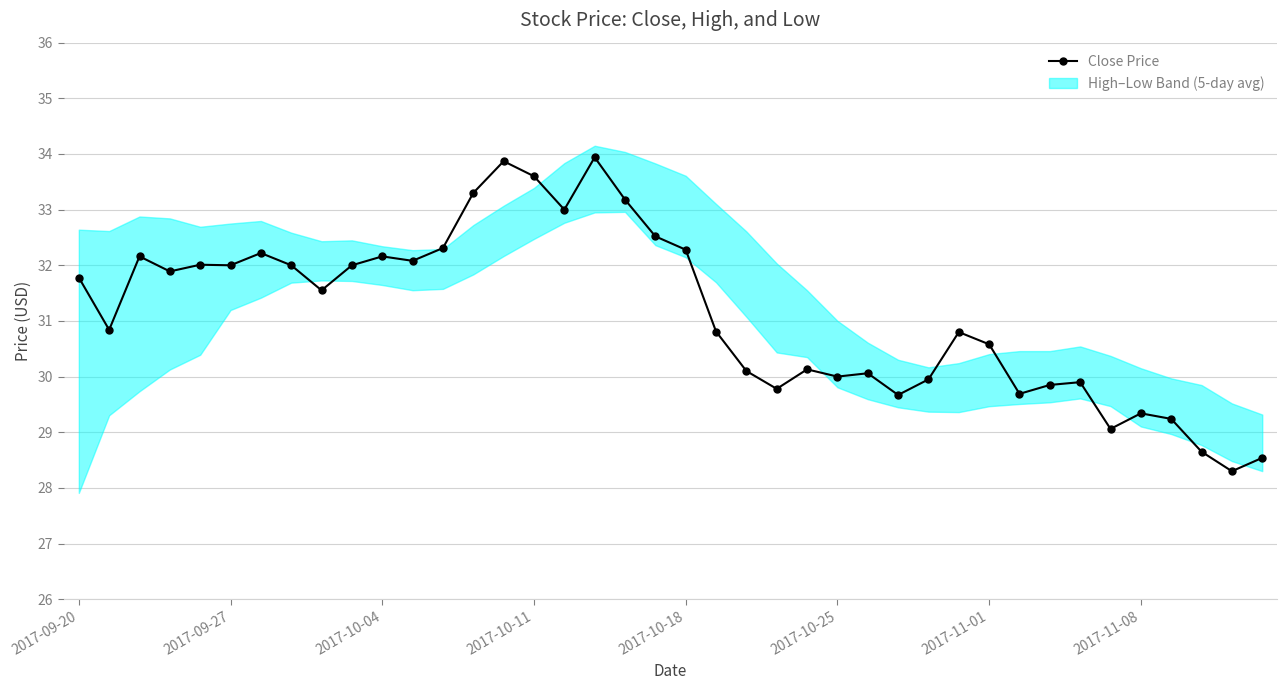

True or false: there are more than 0 points higher than both neighbors.

True